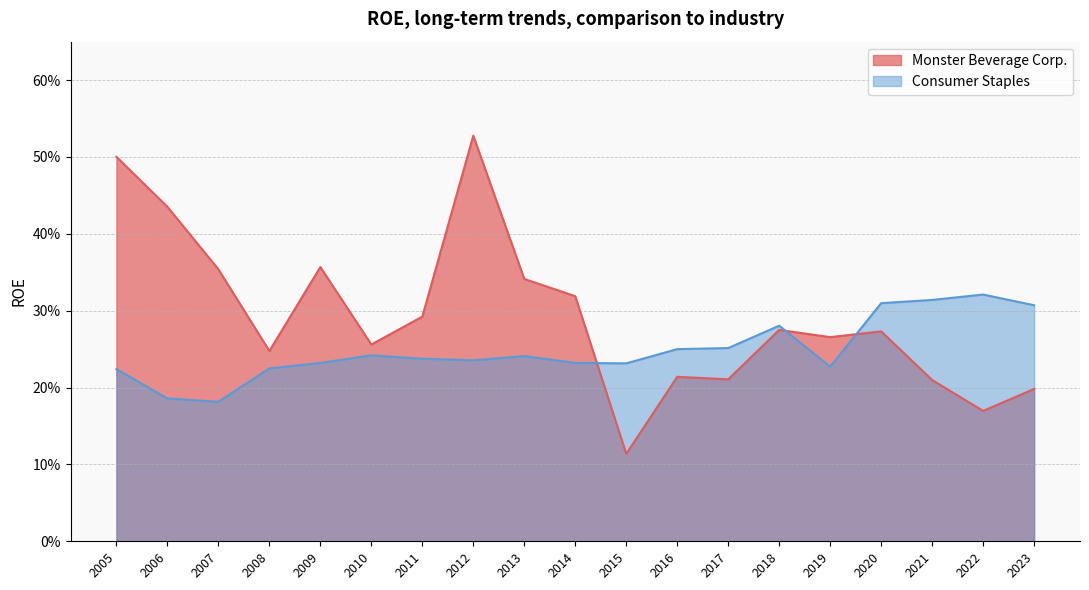

What is the approximate value of Consumer Staples at 2023?

0.3